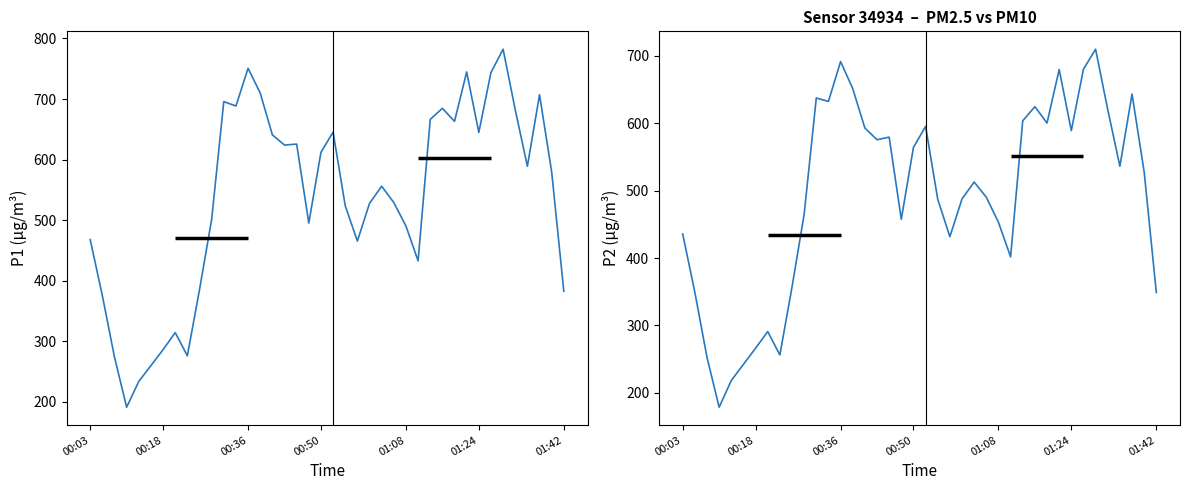

Where does the P1 series first go above 579?

11